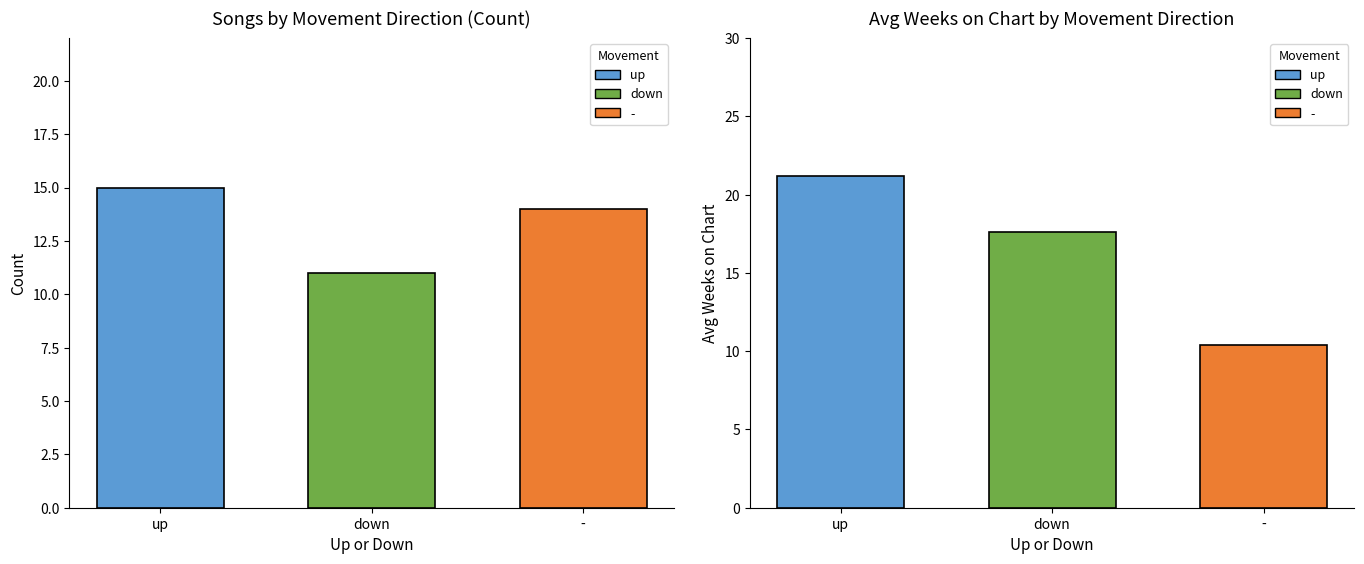

At which category does the chart reach its minimum across all series?

down